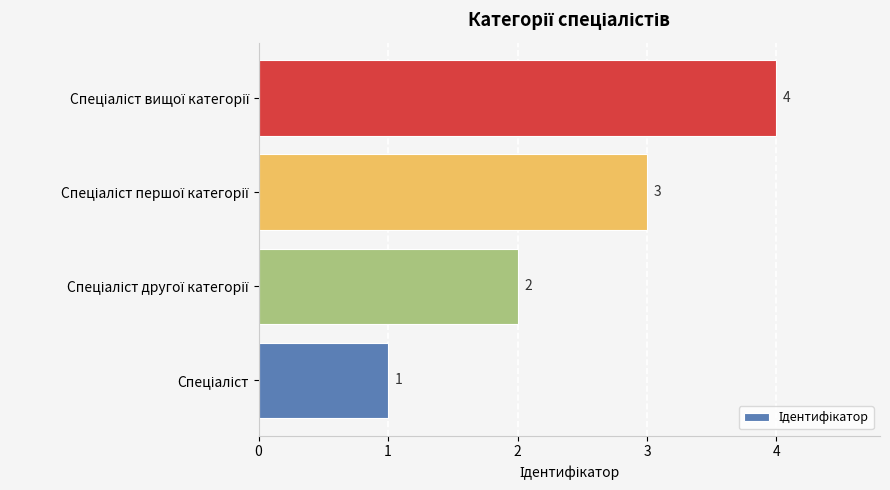

Count the values in the range 2 to 4.

3